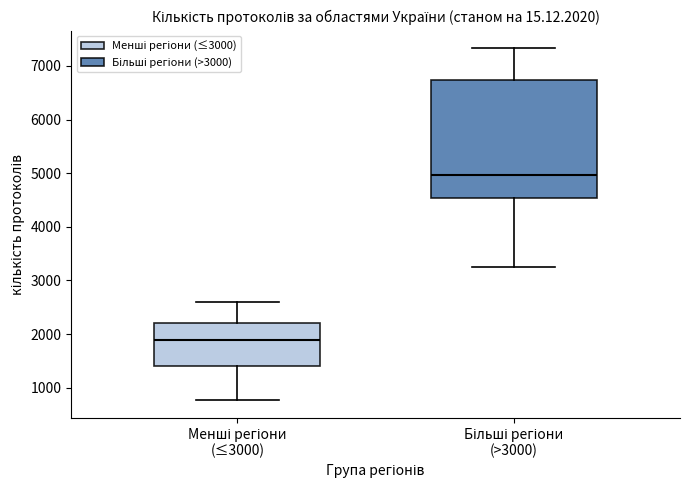

Reading left to right, read every box against the y-axis: the position of its median line, the range the box covers, and the ends of its whiskers. The values are not printed on the chart, so give them approximately, as read against the axis.

Менші регіони (≤3000): median 1900, box 1400 to 2200, whiskers 800 to 2600
Більші регіони (>3000): median 5000, box 4500 to 6700, whiskers 3200 to 7300